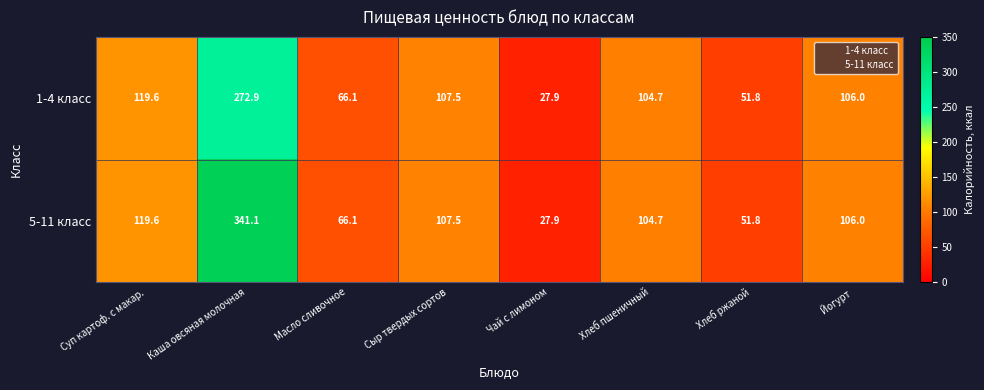

What is the total value across all series at Хлеб ржаной?

103.6